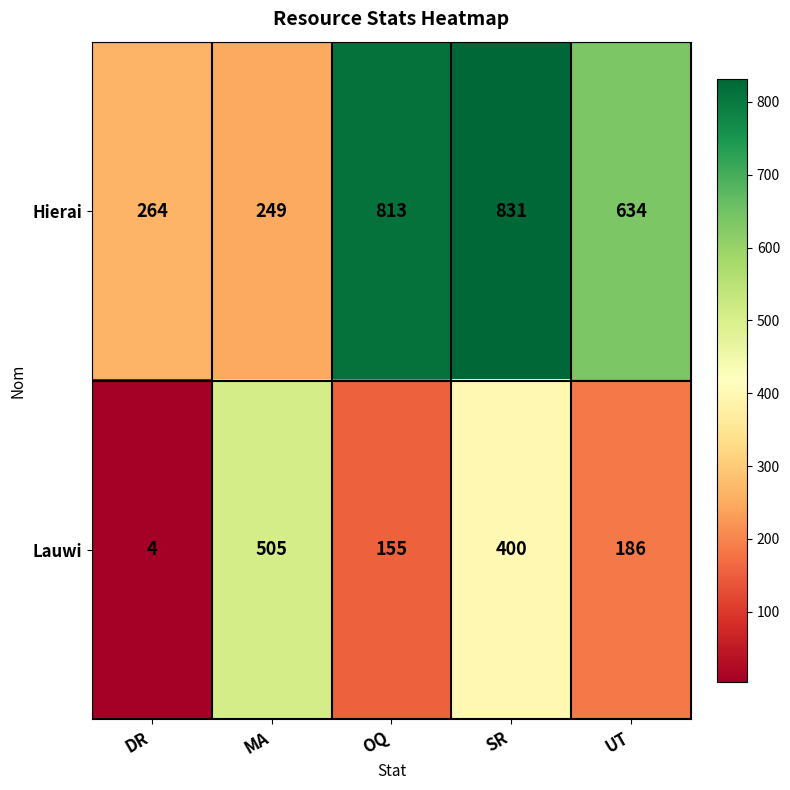

True or false: Lauwi has a value of 155 at OQ.

True